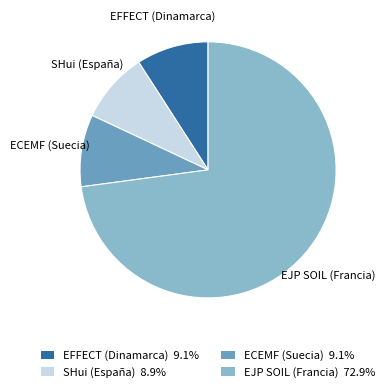

Does any single category account for the majority?

Yes